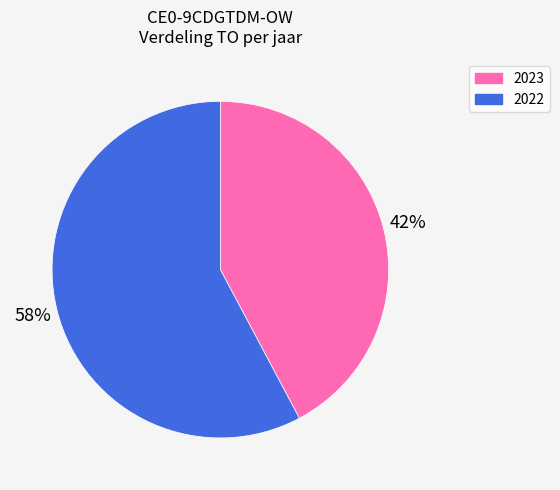

Combined, do 2023 and 2022 account for over 50%?

Yes